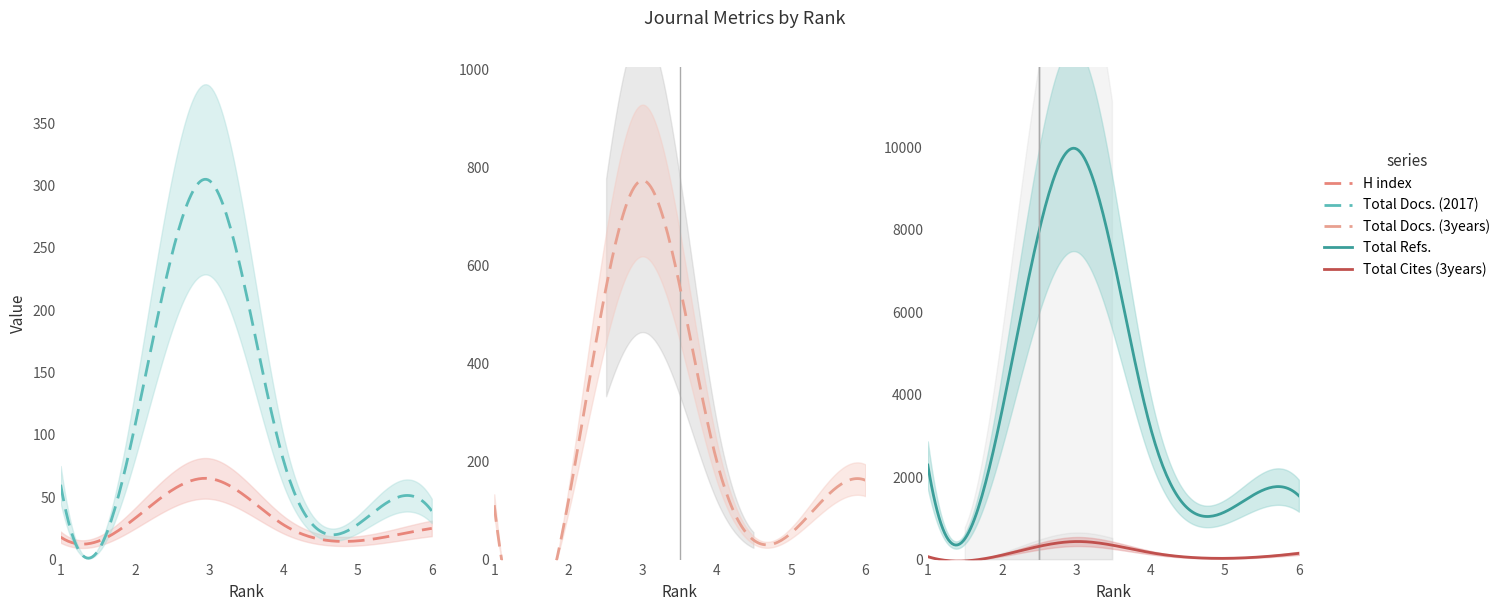

Which label corresponds to the smallest value in the chart?

5